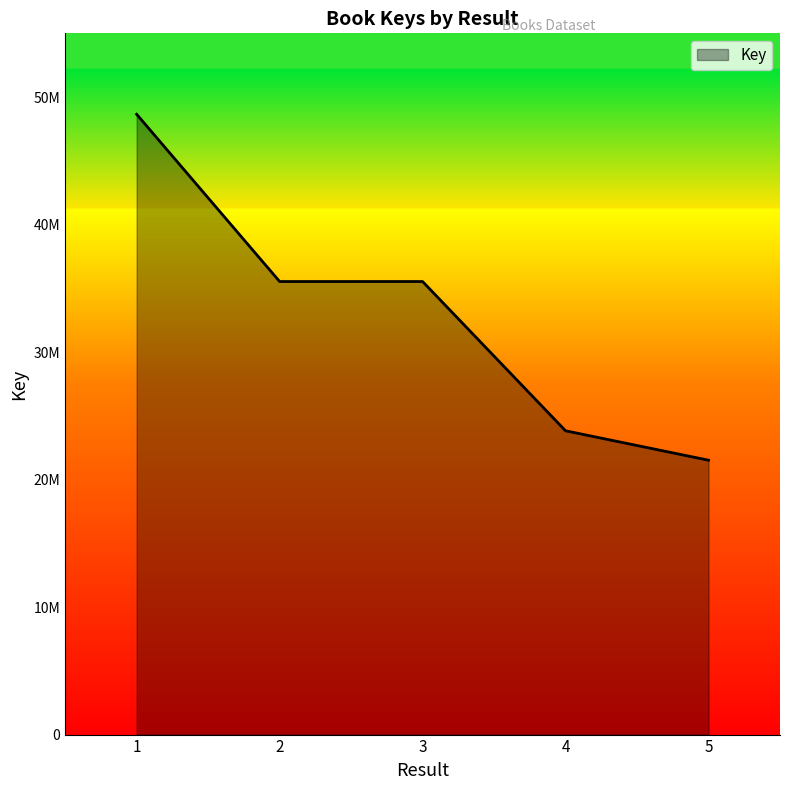

What is the change in value from 3 to 5?

-14014372